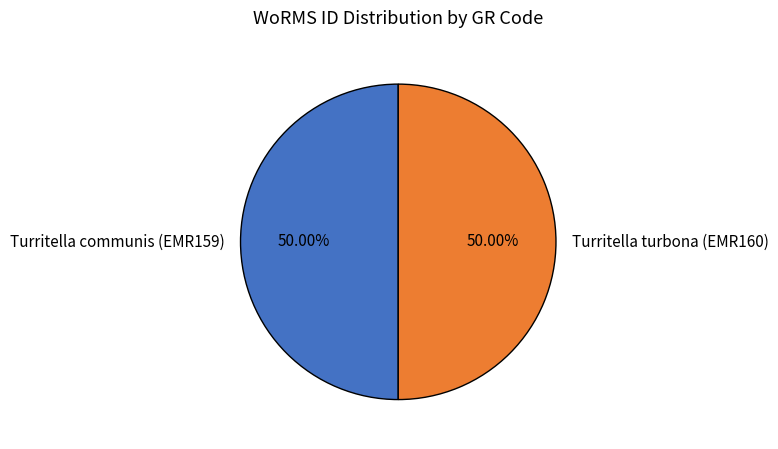

What is the ratio of the value at Turritella turbona (EMR160) to the value at Turritella communis (EMR159)?

1.0